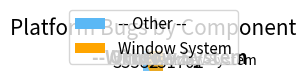

Which slice represents more than half of the pie?

Window System